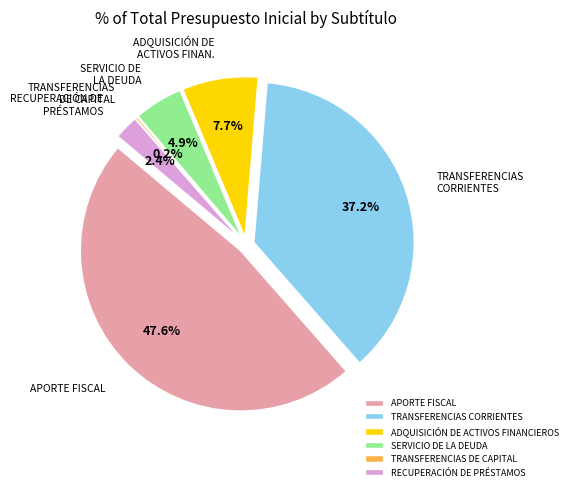

Combined, do RECUPERACIÓN DE PRÉSTAMOS and APORTE FISCAL account for over 50%?

No